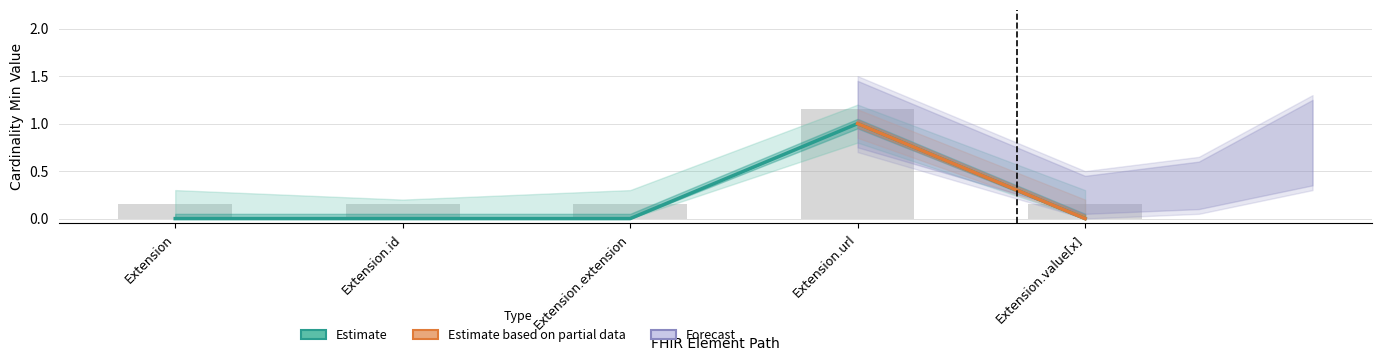

How many categories are shown in the chart?

5